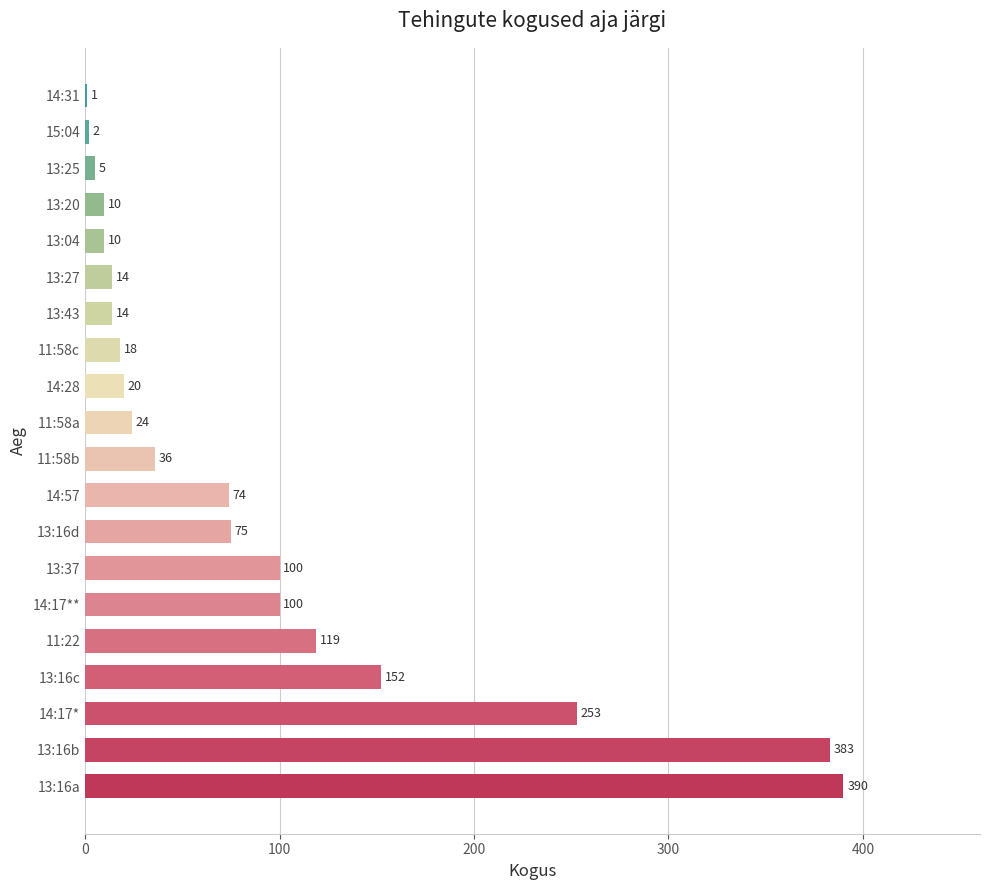

What is the sum of the values at 13:16d and 14:57?

149